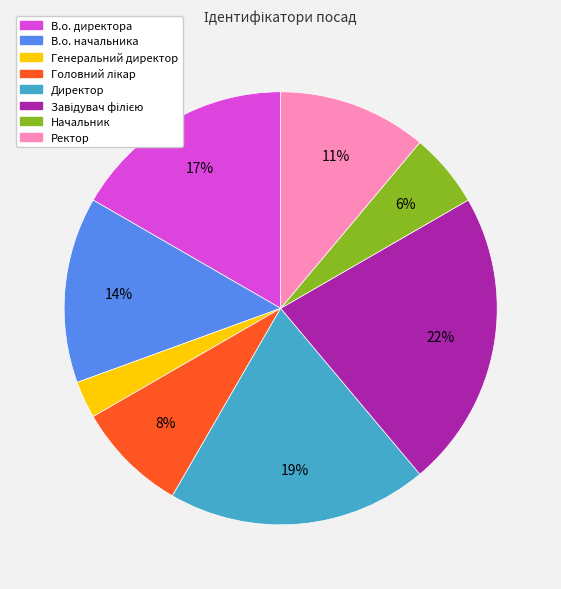

Which slice is the smallest?

Генеральний директор